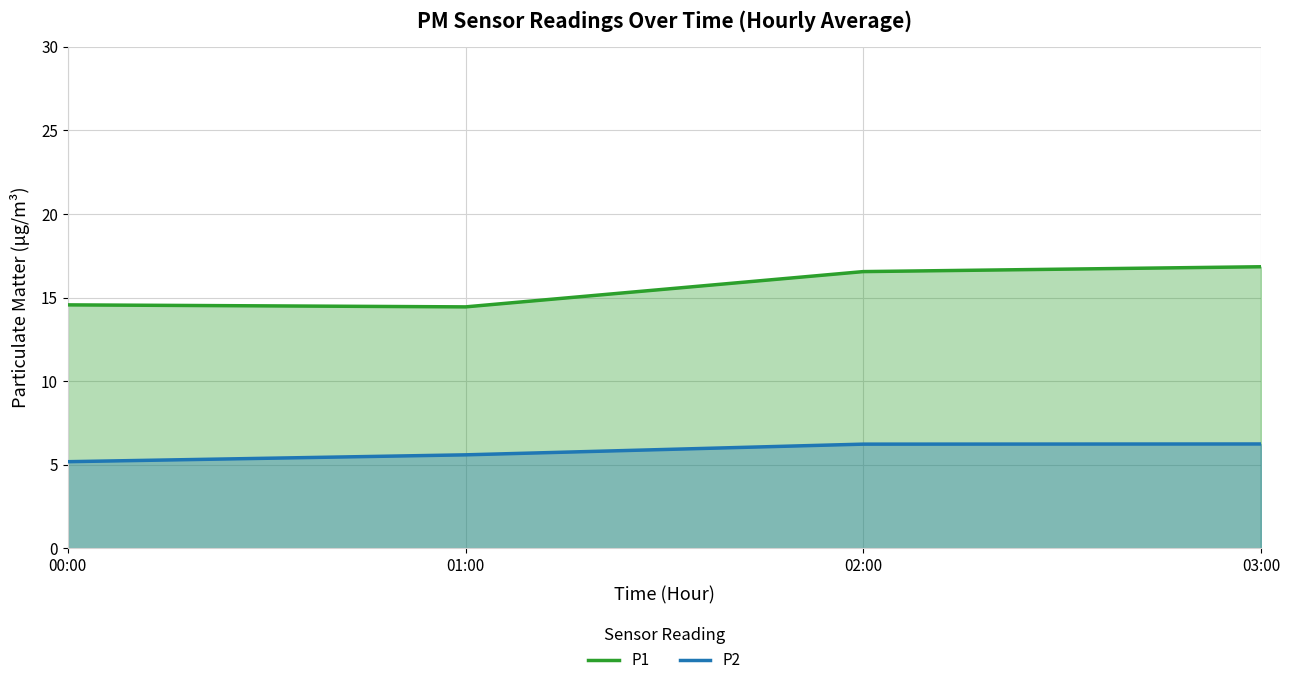

Reading left to right, list all the values displayed in this chart.

P1: 14.6	14.4	16.6	16.8
P2: 5.2	5.6	6.2	6.2